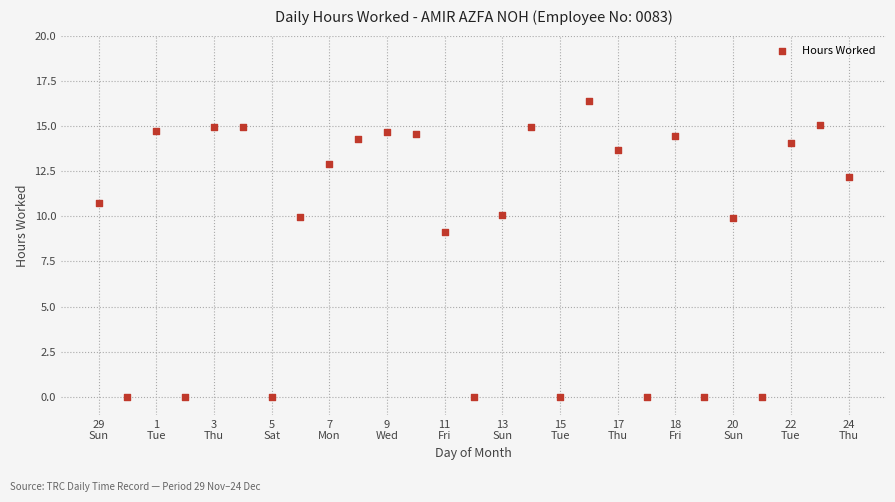

What Y value in the scatter plot is closest to 8?

9.1